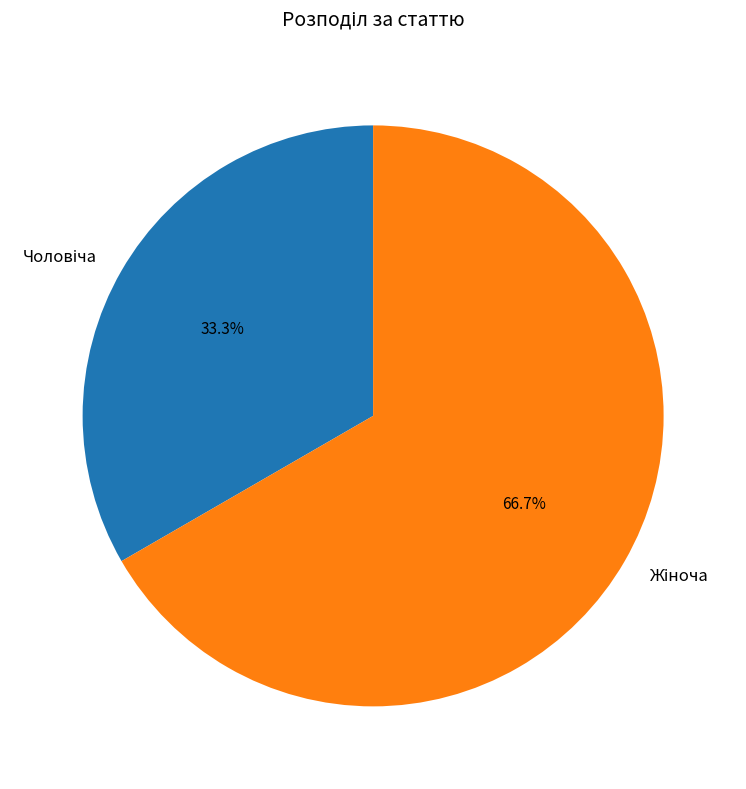

Does any single category account for the majority?

Yes